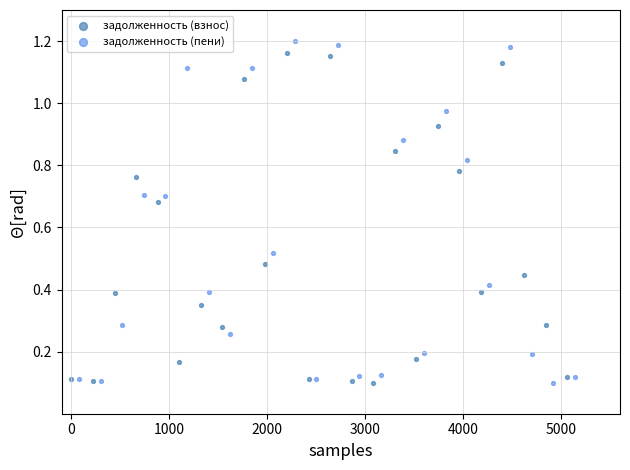

Which series has the largest Y range (max minus min)?

задолженность (пени)